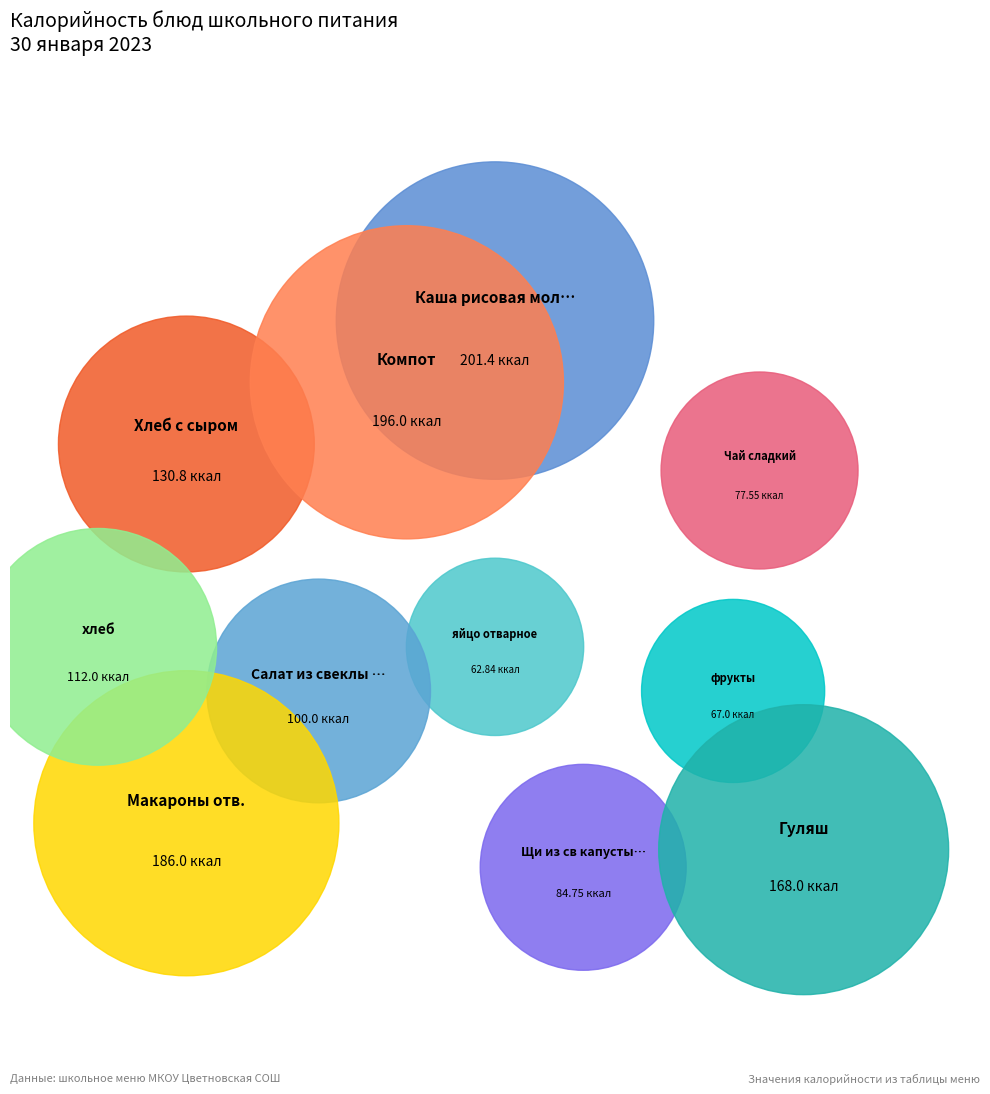

What is the ratio of the value at хлеб to the value at Компот?

0.6